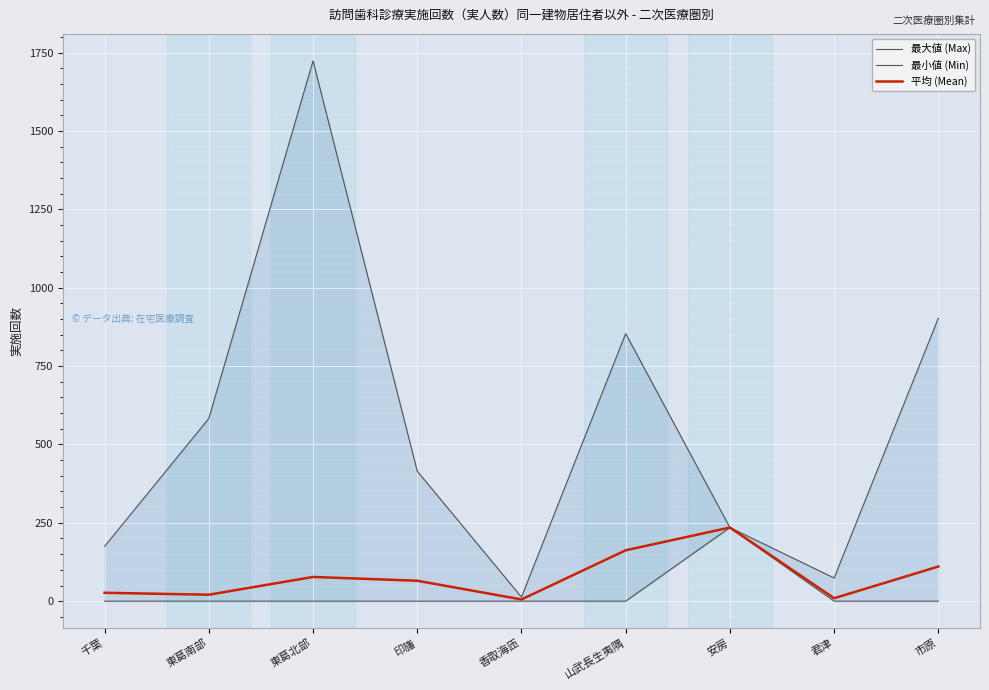

What is the label of the 6th point from the left?

山武長生夷隅